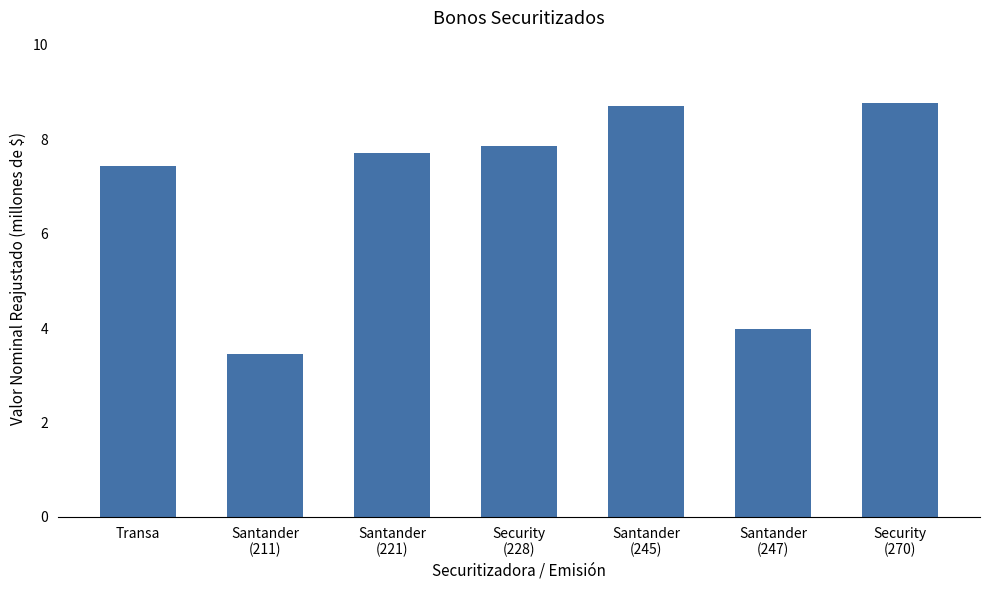

Reading left to right, extract all data points from this chart.

7.4	3.4	7.7	7.9	8.7	4.0	8.8